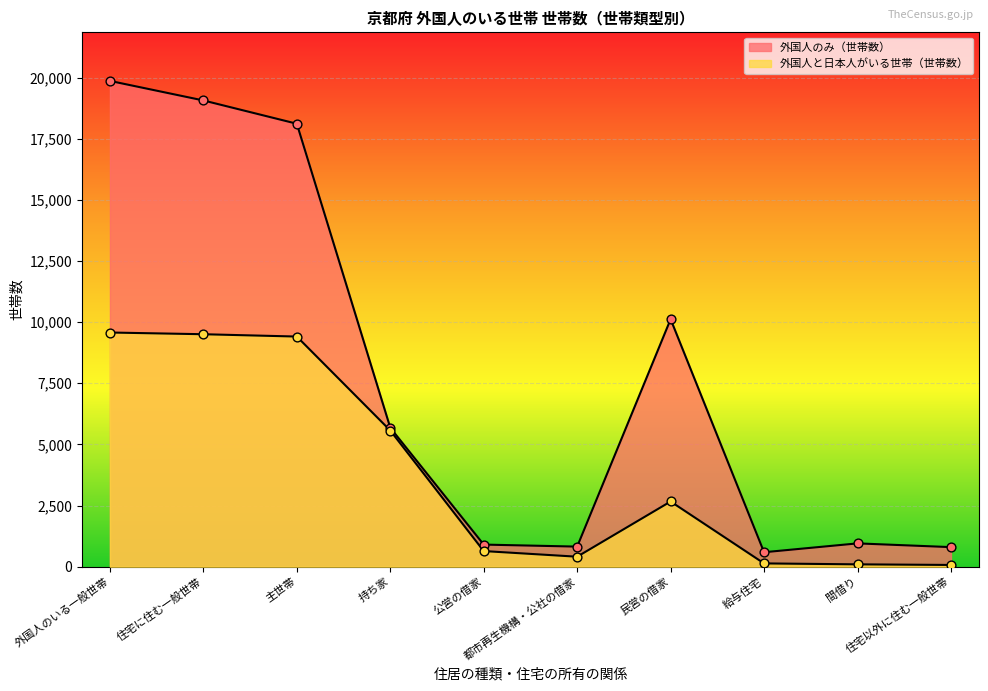

Is the value of 外国人のみ（世帯数） at 外国人のいる一般世帯 greater than the value of 外国人と日本人がいる世帯（世帯数） at 住宅に住む一般世帯?

Yes